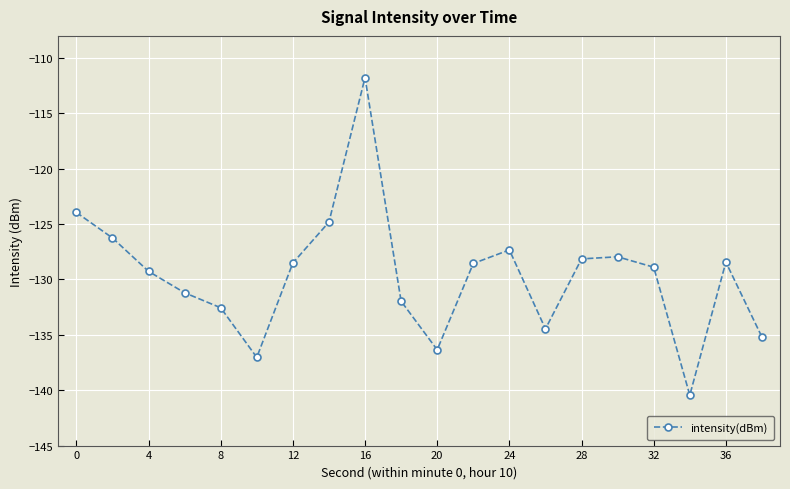

What is the greatest value displayed?

-111.8